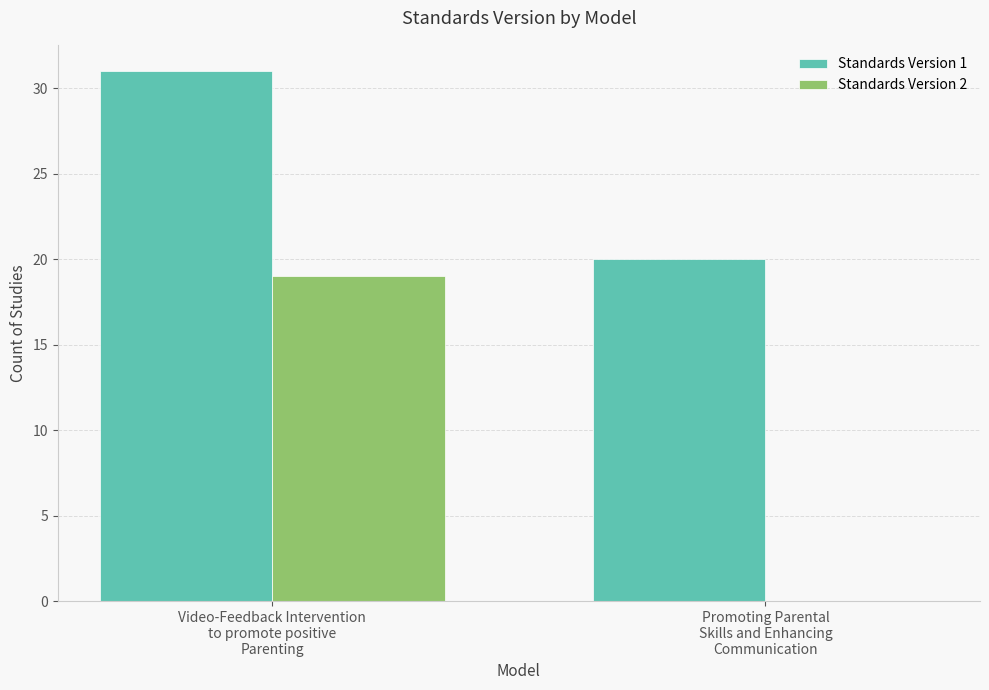

Does the chart contain stacked bars?

No